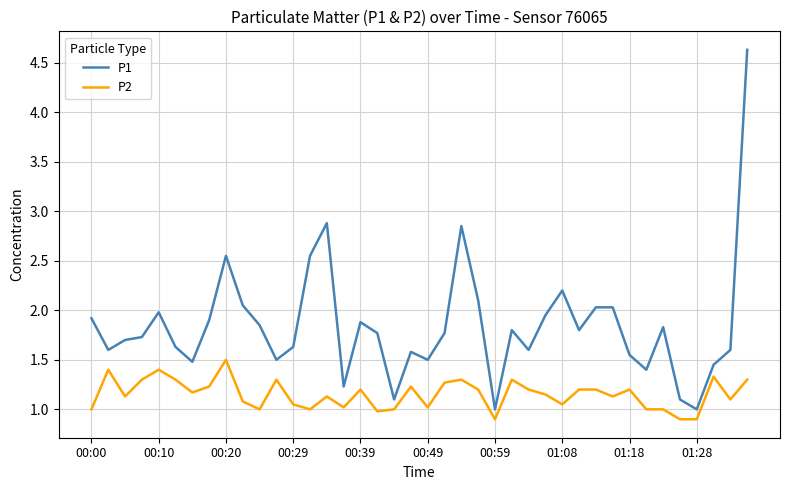

Which series has the largest range (max minus min)?

P1